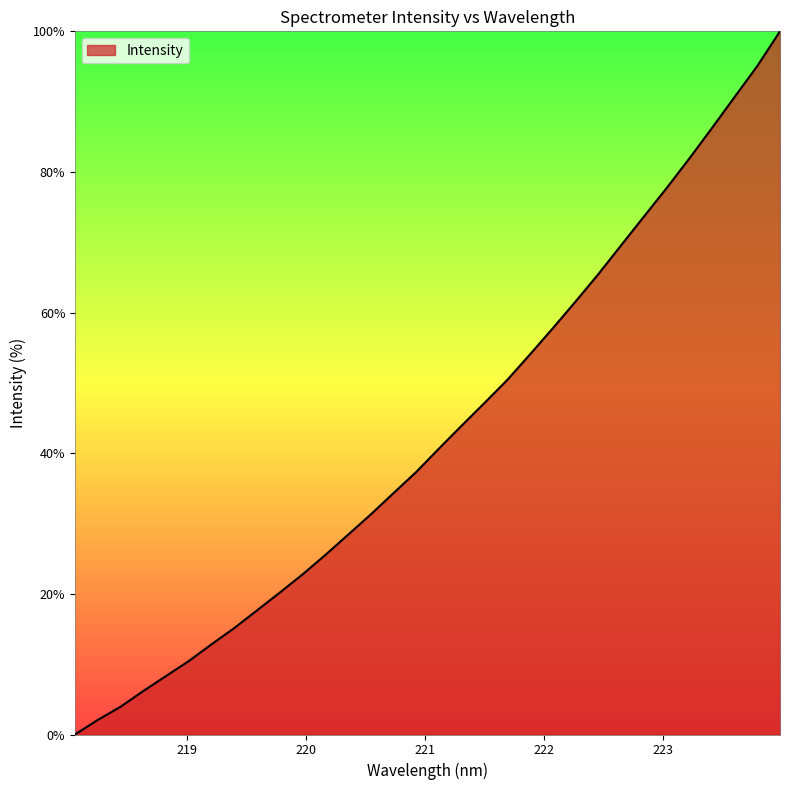

Does the chart have visible grid lines?

No